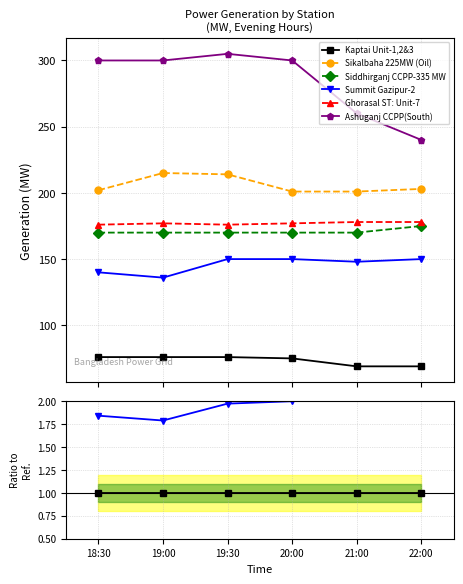

Between 18:30 and 19:00, which is larger?

18:30